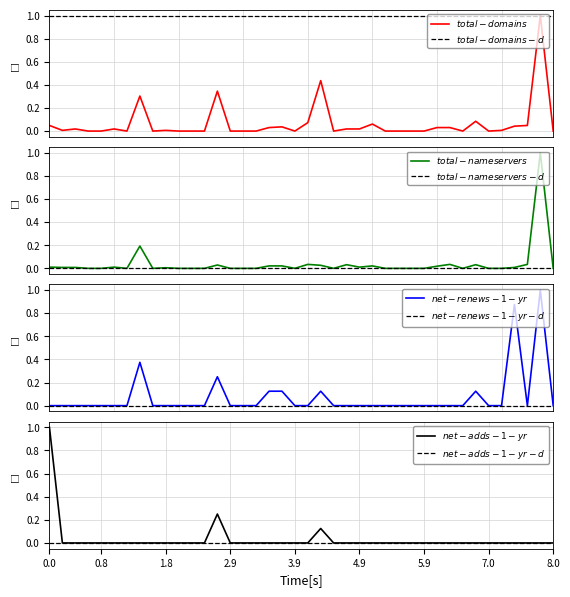

How many interior local peaks does the net-renews-1-yr series have?

6